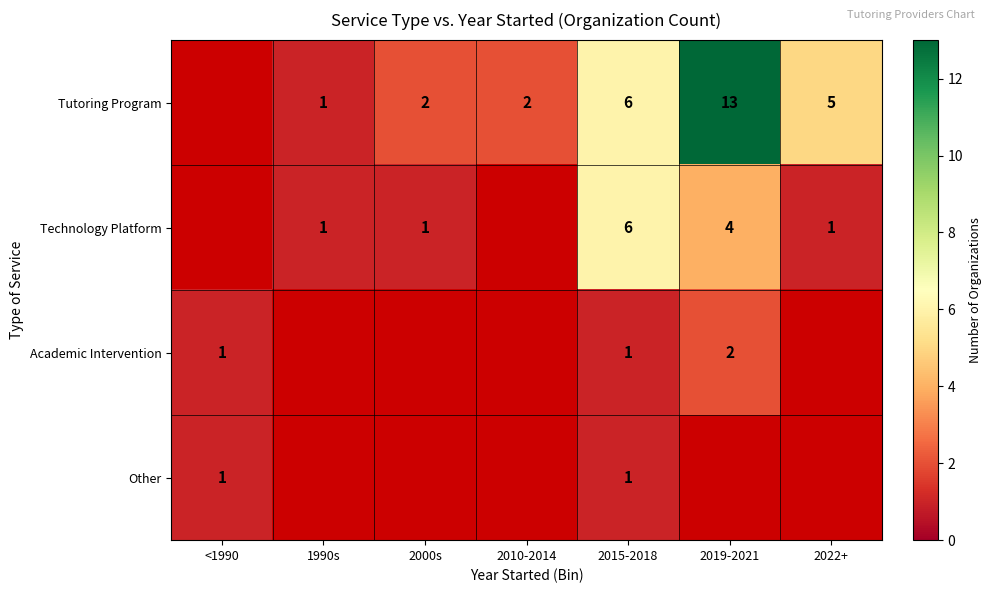

Is it true that Other equals 0.5 at 2015-2018?

False